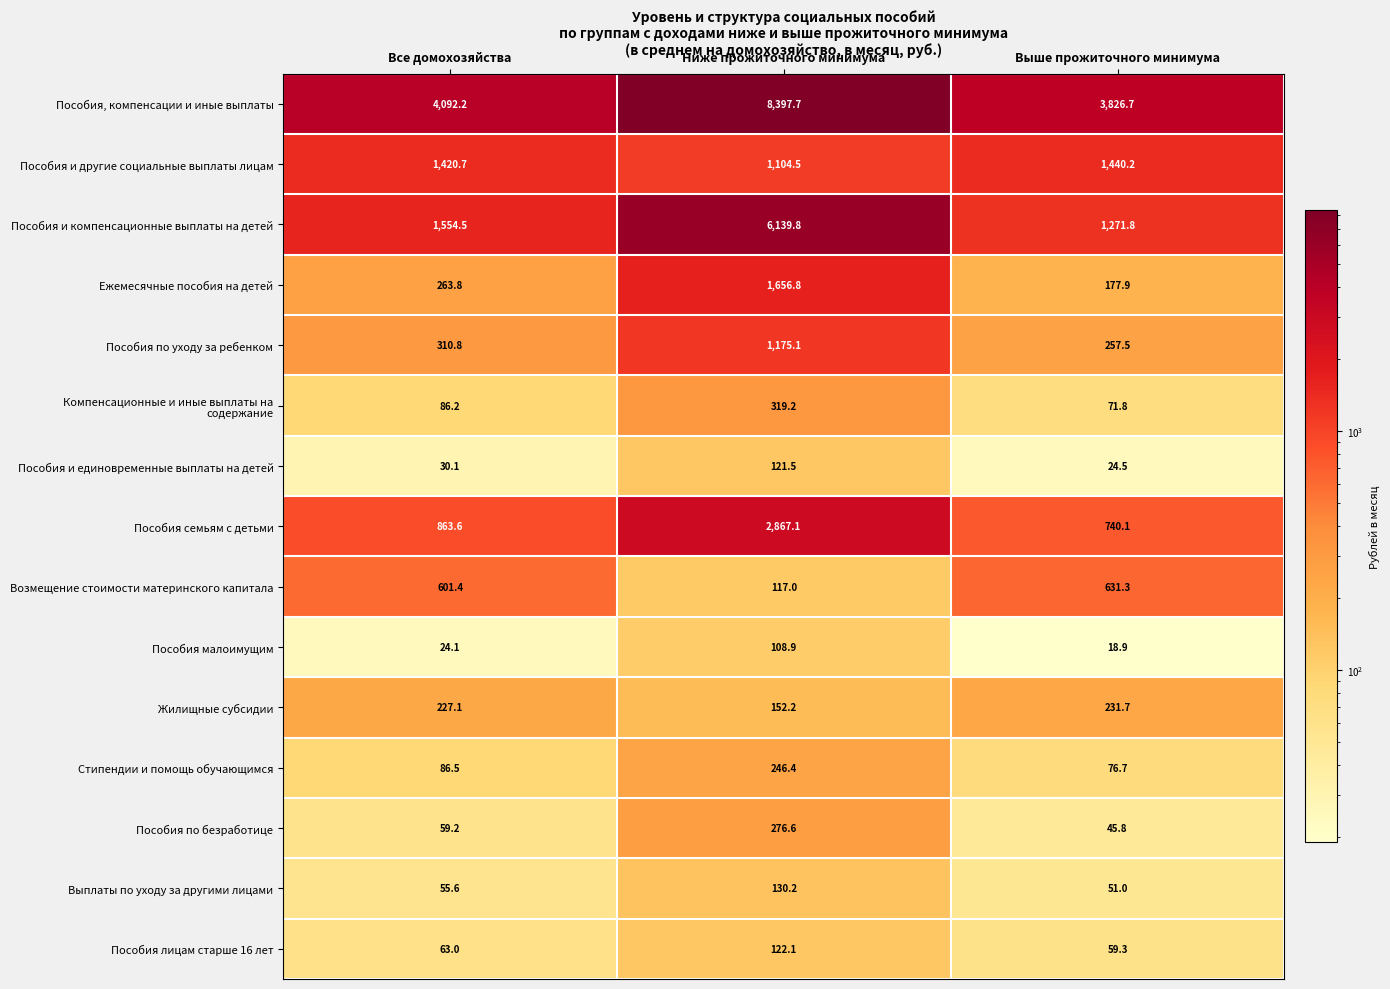

Where is Пособия, компенсации и иные выплаты nearest to the value 6112?

Все домохозяйства